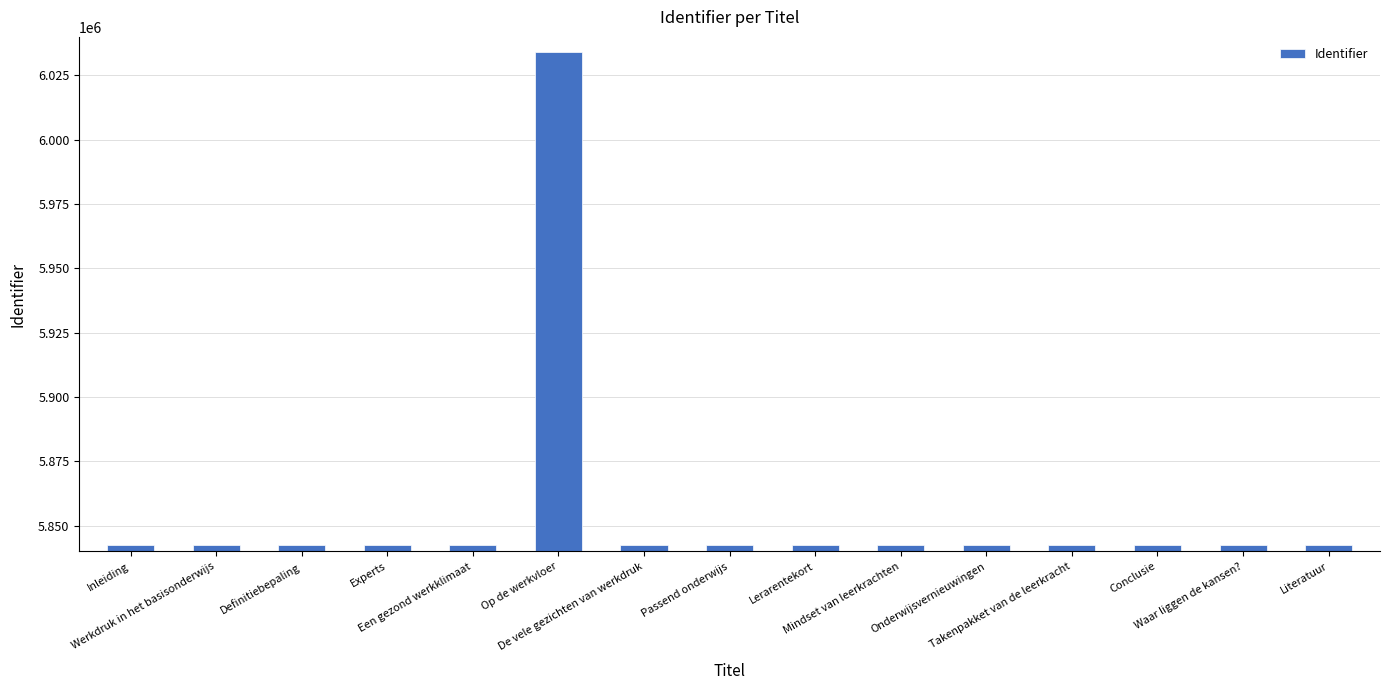

What is the label of the 1st bar from the right?

Literatuur